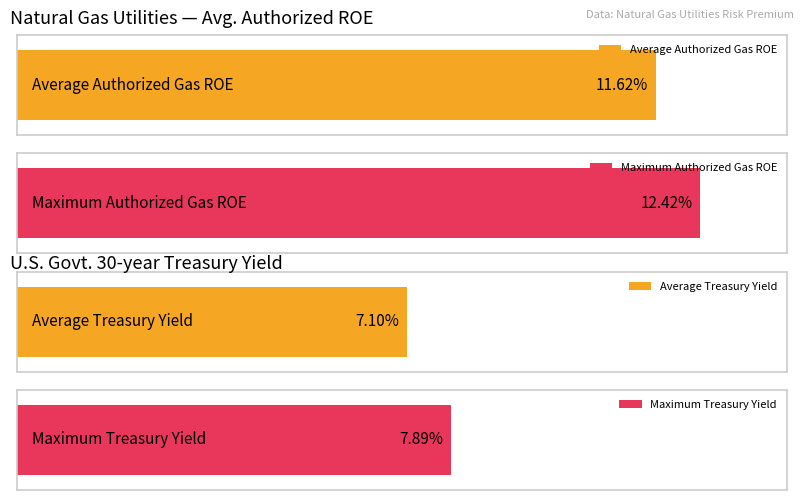

Is the value of Average Authorized Gas ROE at 1993.4 greater than the value of U.S. Govt. 30-year Treasury at 1992.1?

Yes